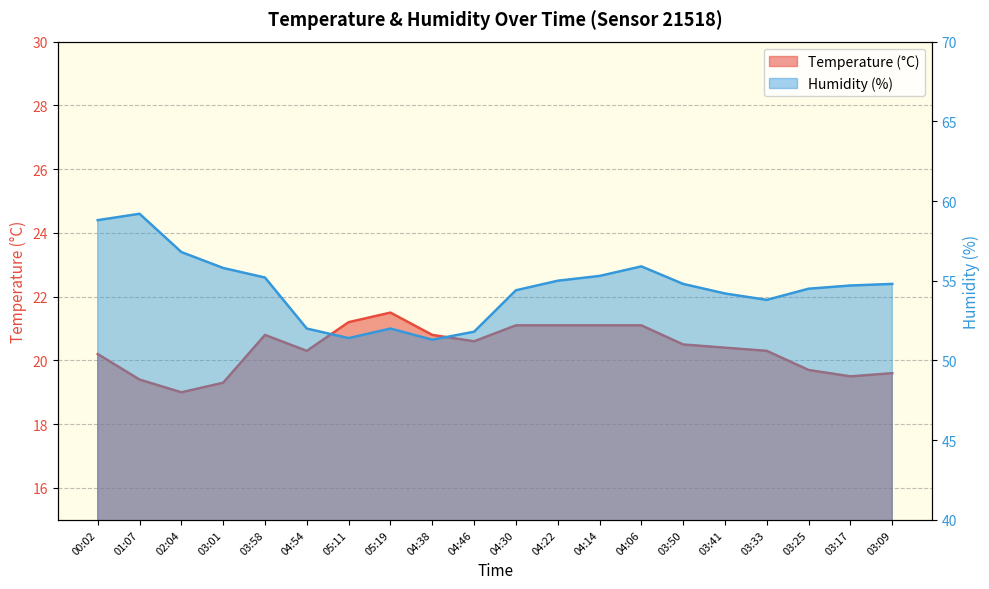

Count the number of data series in this chart.

2